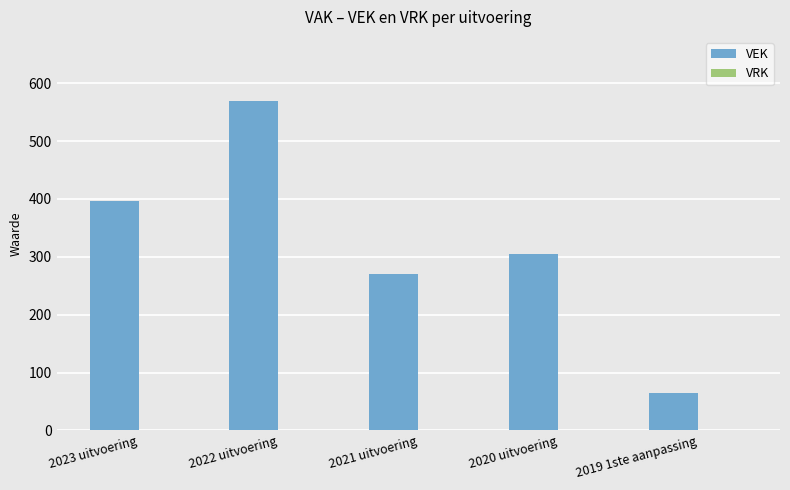

What is the greatest value displayed?

570